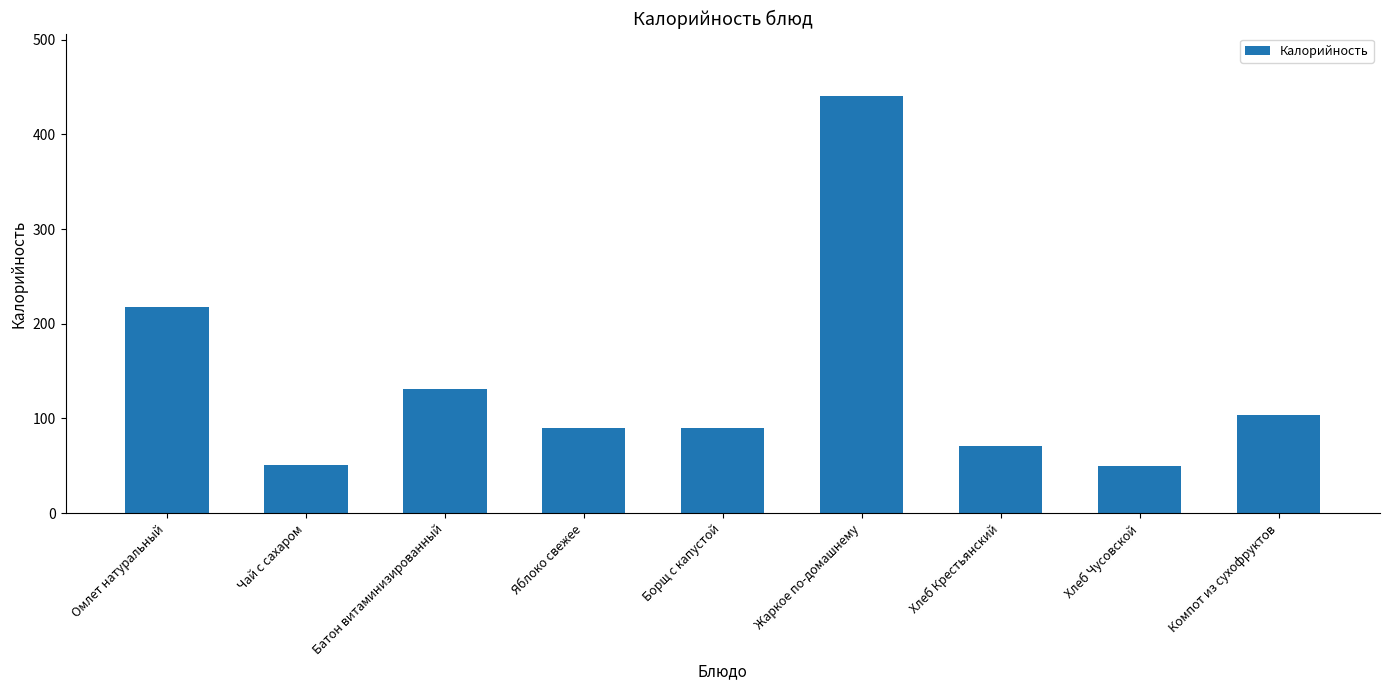

True or false: the data shows 440.4 at Жаркое по-домашнему.

True